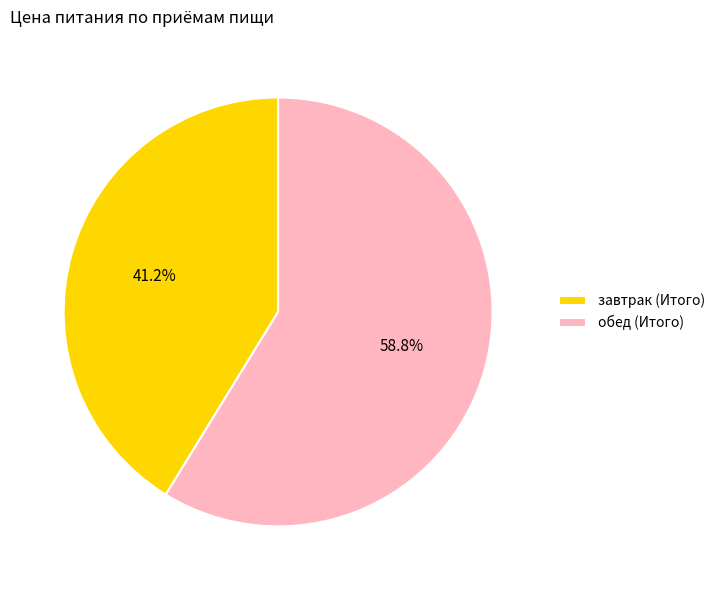

True or false: завтрак (Итого) accounts for 41% of the total.

True